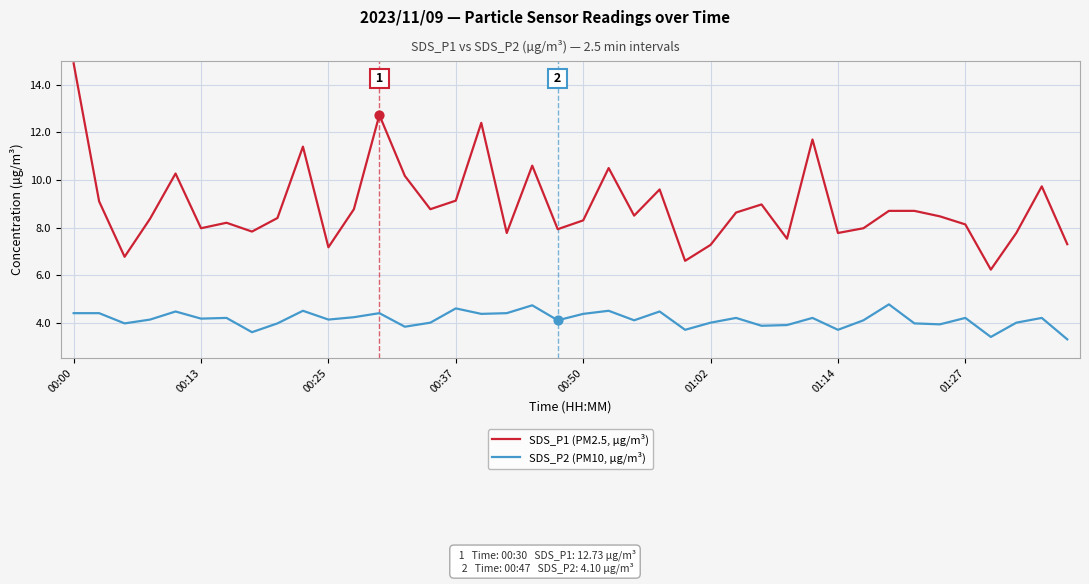

Which series has the largest total across all categories?

SDS_P1 (PM2.5, µg/m³)